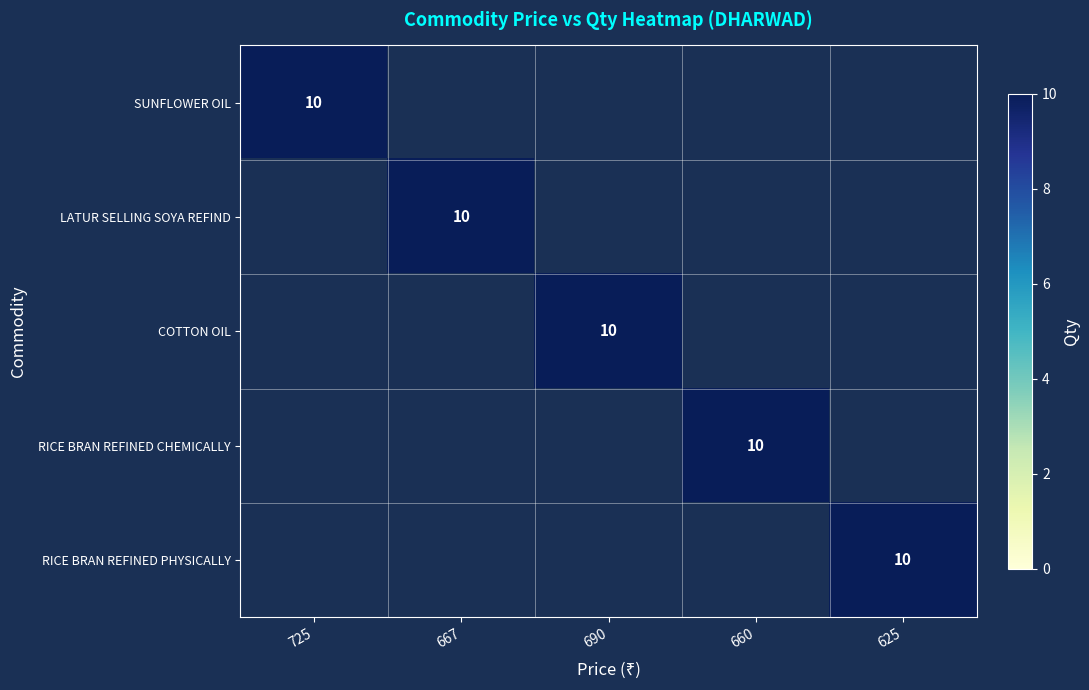

Is it true that LATUR SELLING SOYA REFIND equals 5 at 667?

False